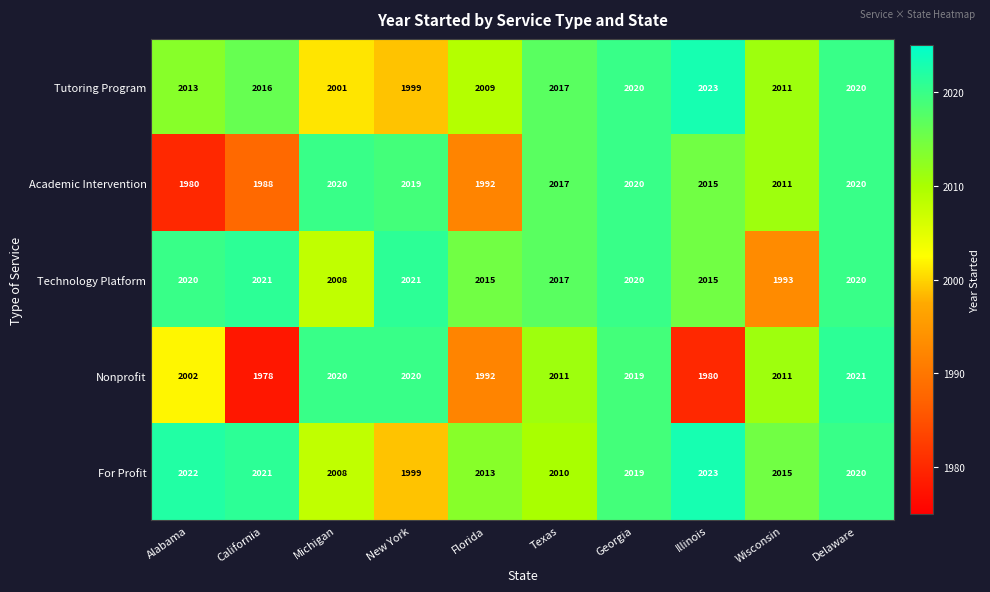

What is the difference between the highest and lowest values at Alabama?

42